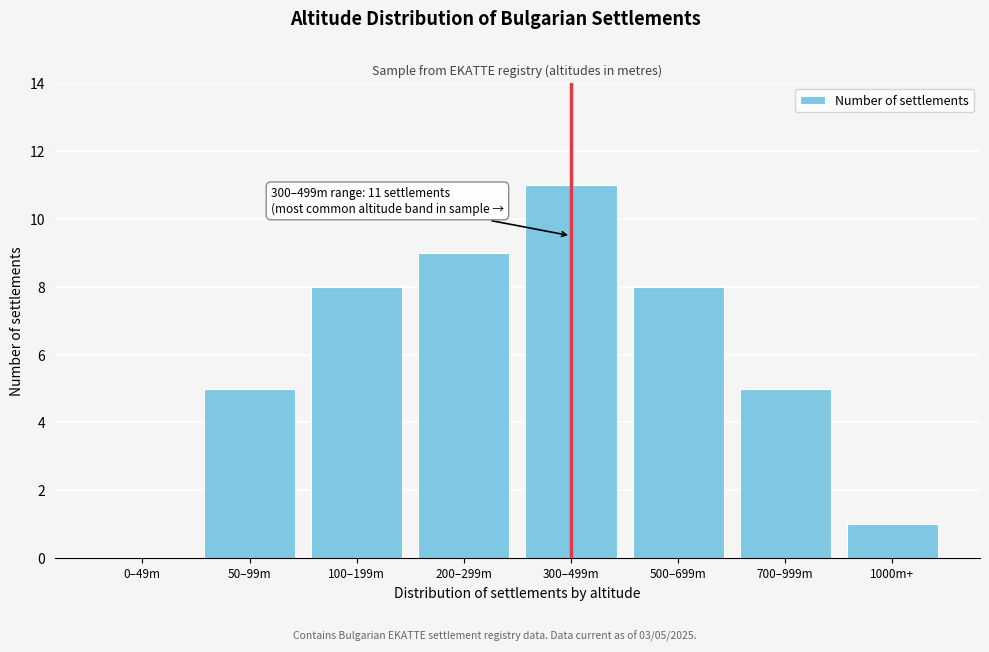

Reading right to left, list all the values displayed in this chart.

1000m+=1	700–999m=5	500–699m=8	300–499m=11	200–299m=9	100–199m=8	50–99m=5	0–49m=0